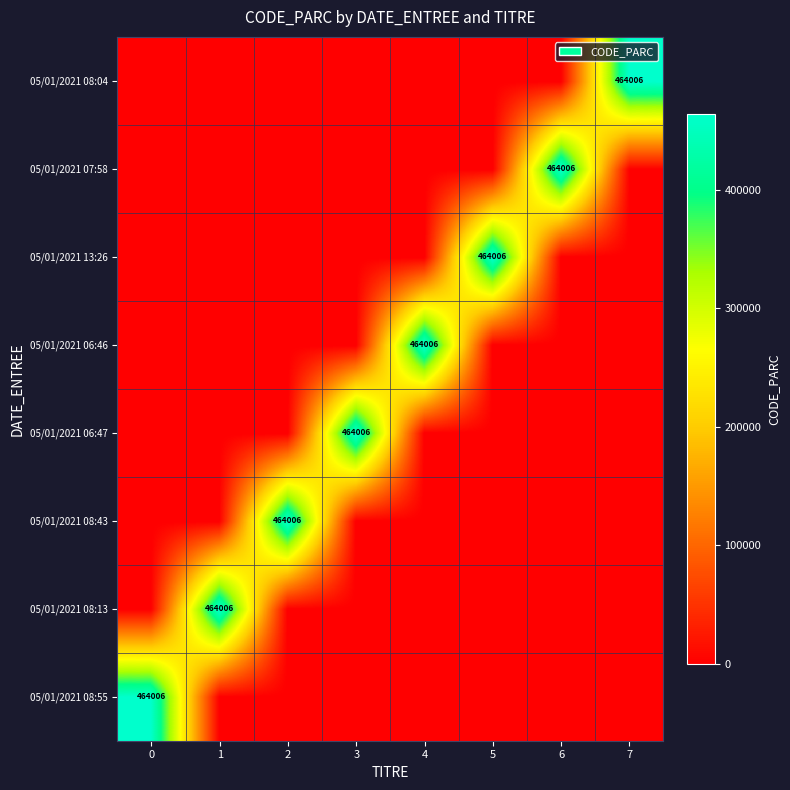

List the series in order of their peak value, lowest first.

05/01/2021 08:55, 05/01/2021 08:13, 05/01/2021 08:43, 05/01/2021 06:47, 05/01/2021 06:46, 05/01/2021 13:26, 05/01/2021 07:58, 05/01/2021 08:04